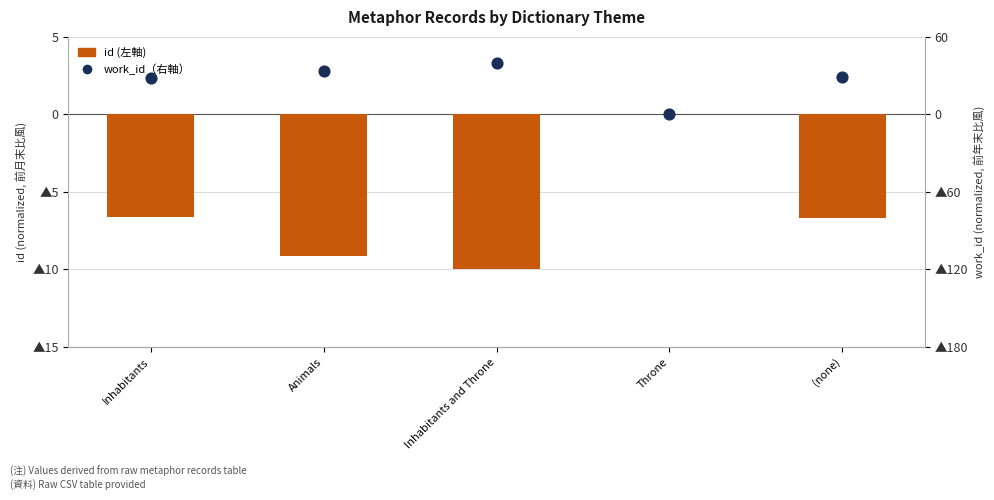

What are all the series names shown in the legend?

id (left axis), work_id (right axis)